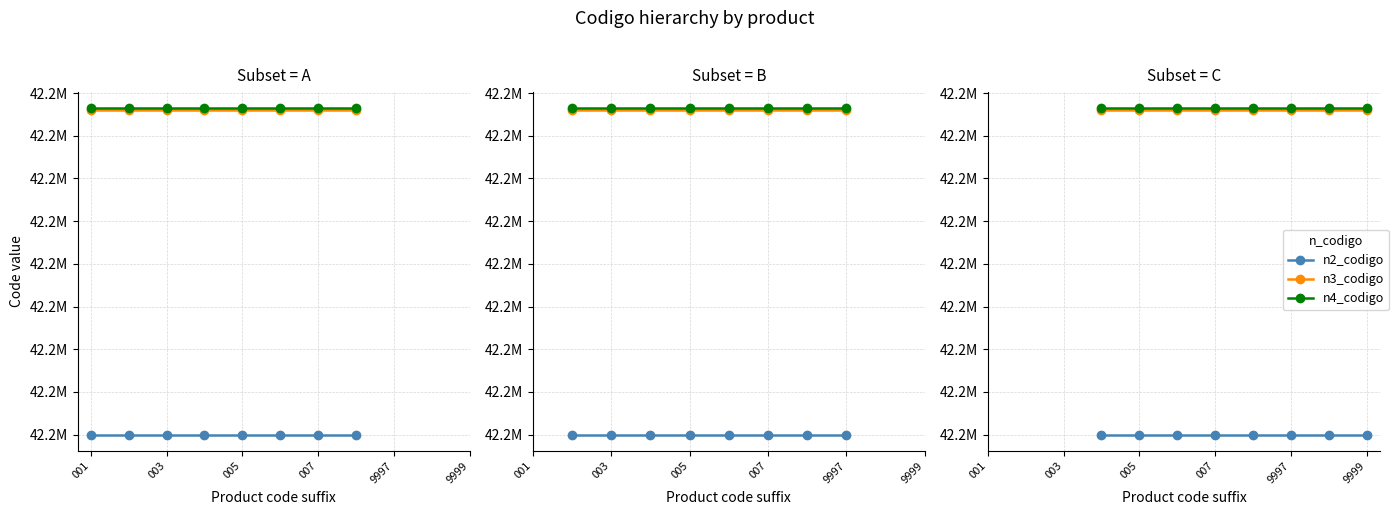

Is it true that n4_codigo equals 42171910 at 005?

True